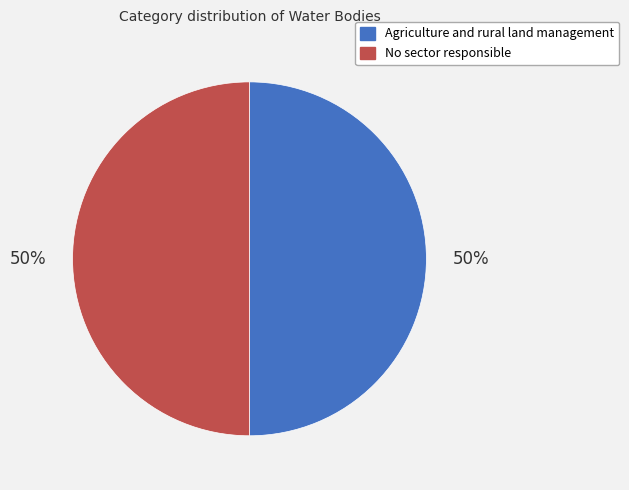

To the nearest percent, what portion does No sector responsible represent?

50%